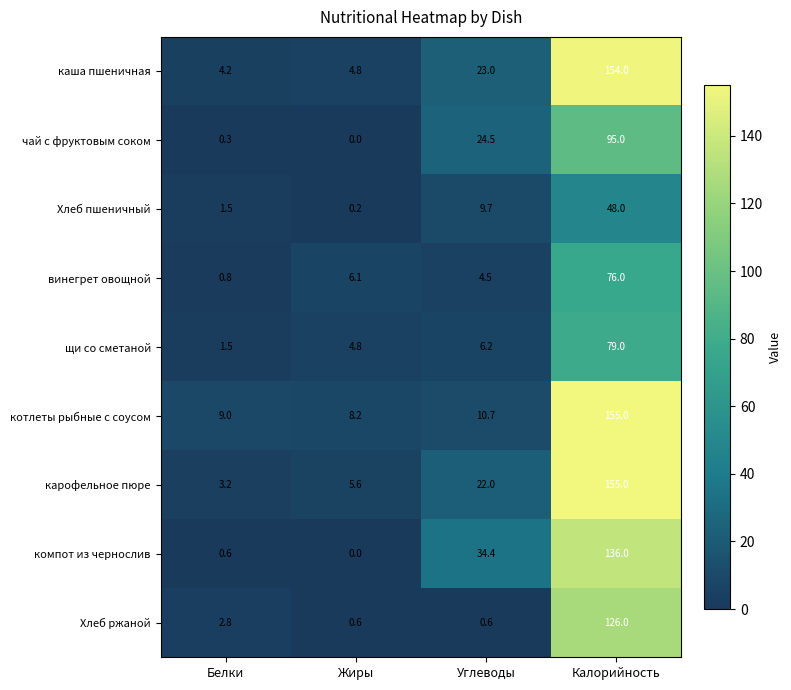

True or false: щи со сметаной has a value of 6.2 at Углеводы.

True